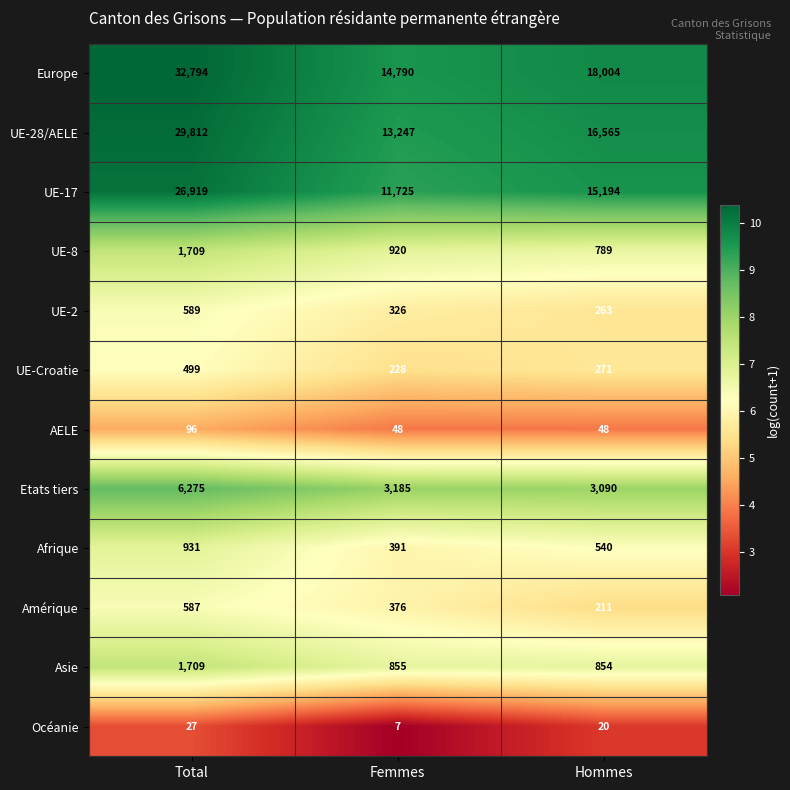

Count the Amérique values in the range 211 to 587.

3